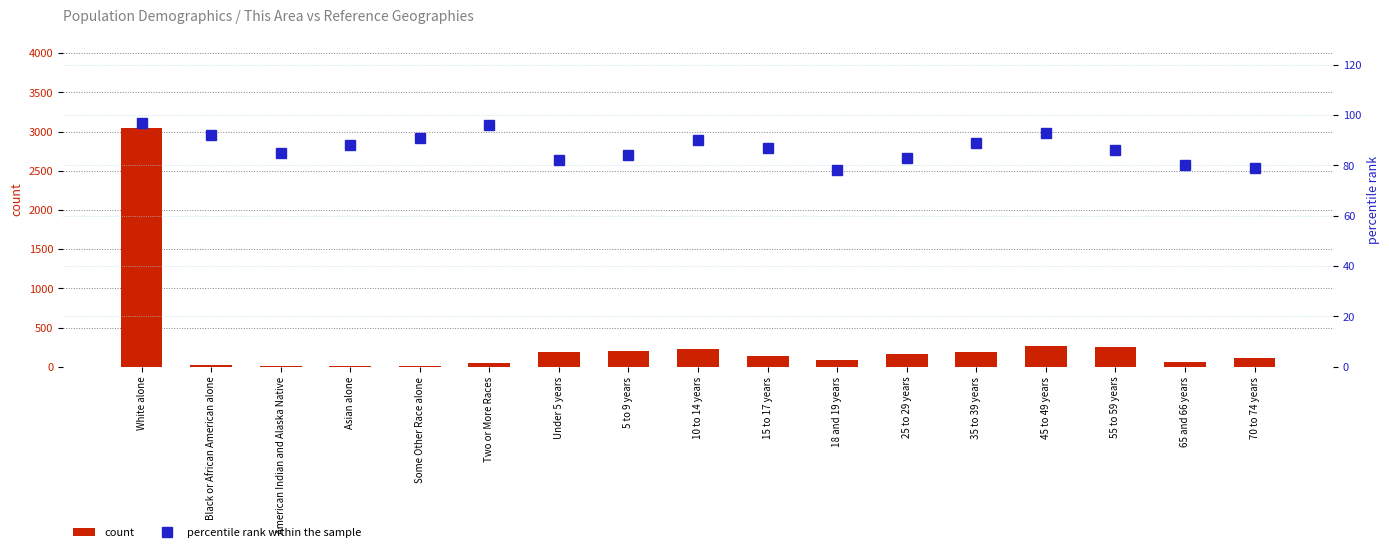

How many categories are shown in the chart?

17